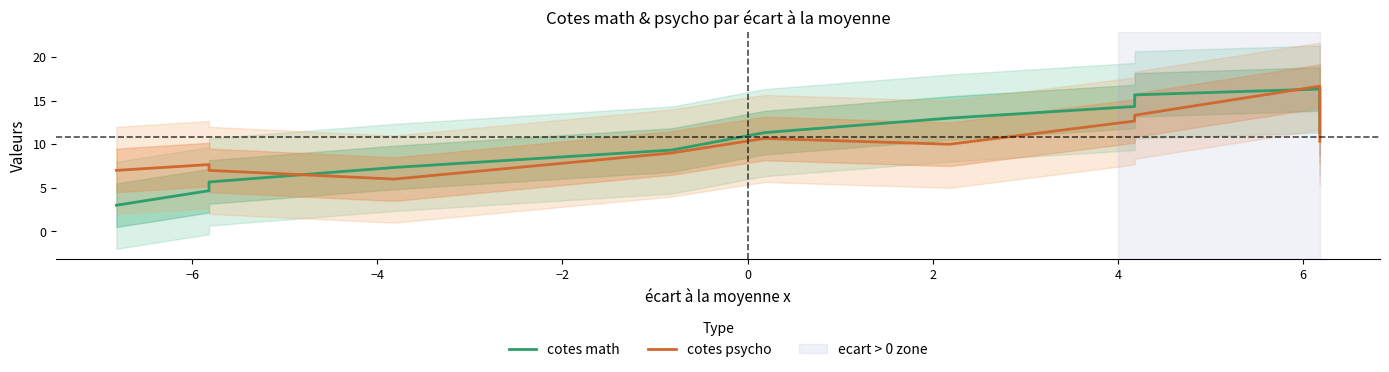

What are all the series names shown in the legend?

cotes math, cotes psycho